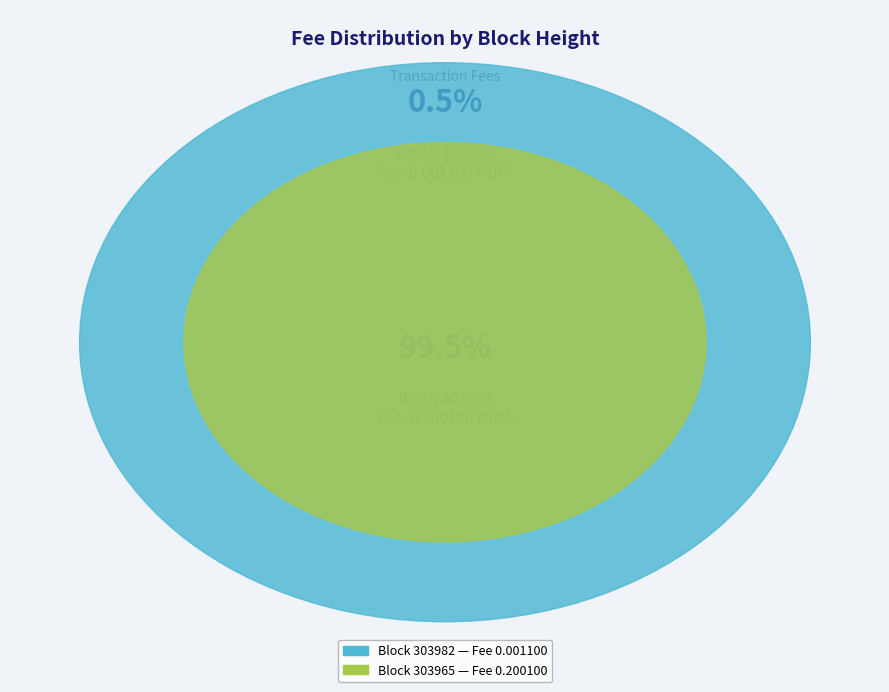

Count the number of slices in the pie.

2